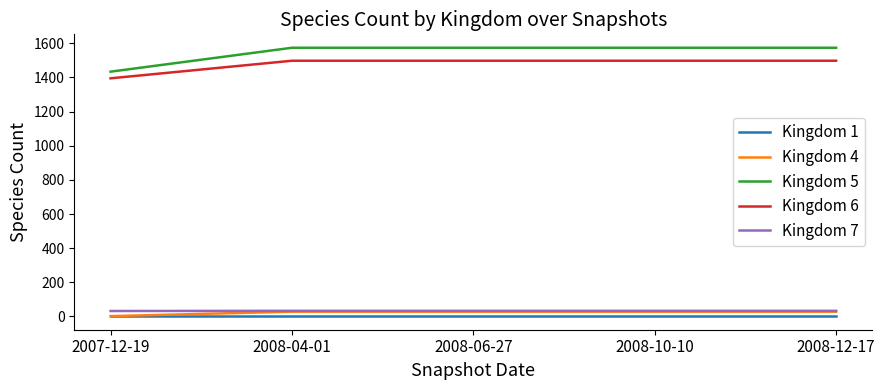

True or false: Kingdom 1 and Kingdom 6 cross at least once.

False